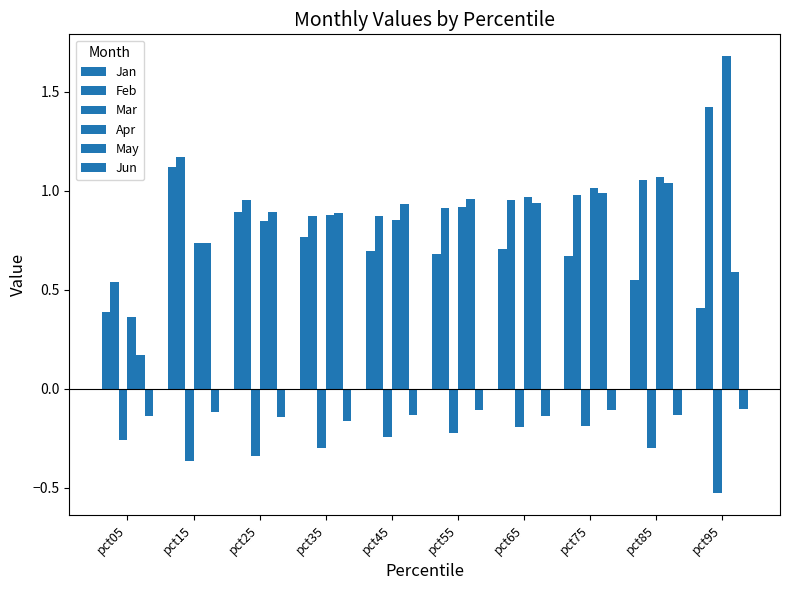

What is the average value of the Jun series?

-0.1